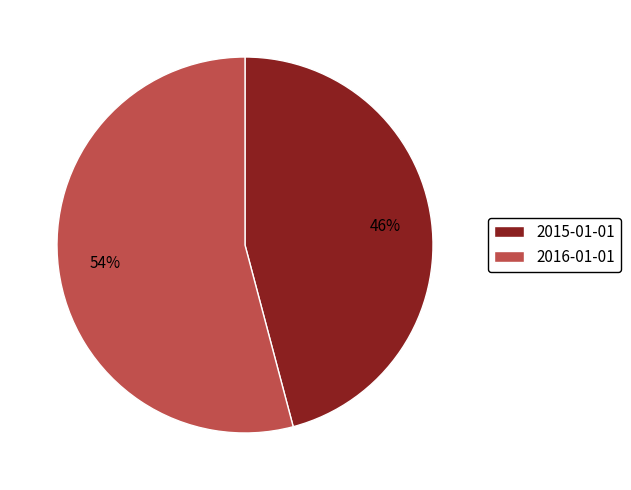

To the nearest percent, what percentage of the pie is 2015-01-01?

46%